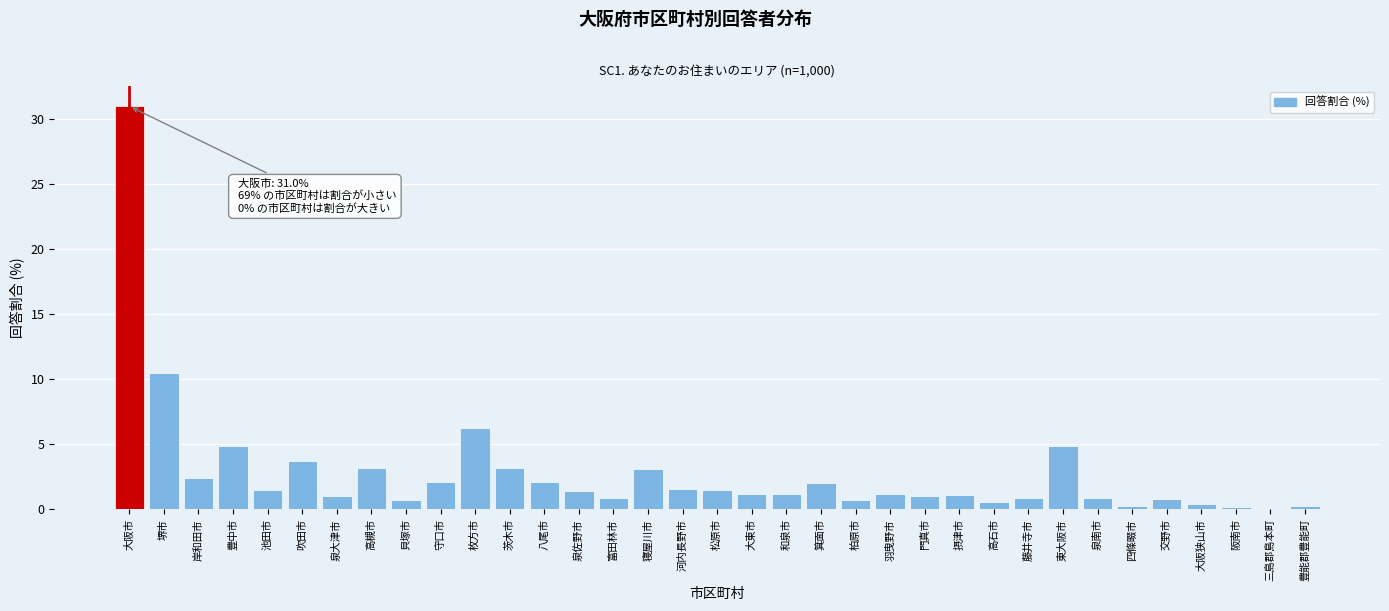

At which category does the chart reach its peak across all series?

大阪市